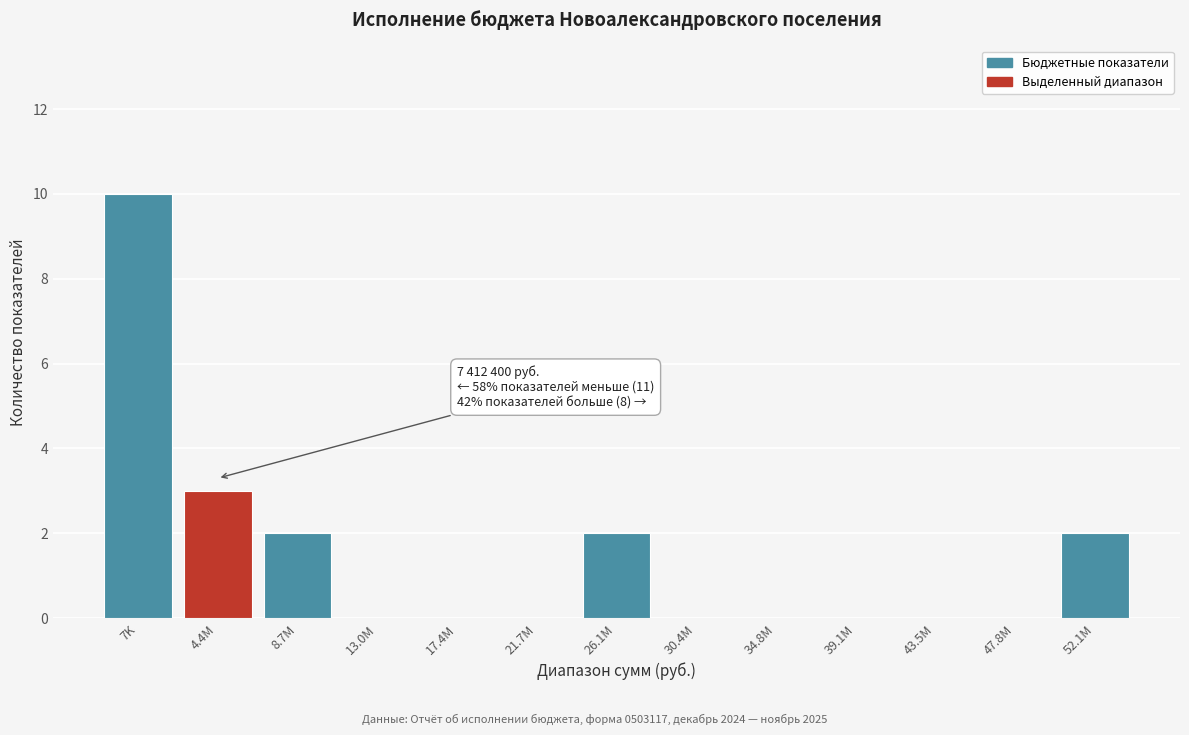

Reading left to right, list all the values displayed in this chart.

7K=10	4.4M=3	8.7M=2	13.0M=0	17.4M=0	21.7M=0	26.1M=2	30.4M=0	34.8M=0	39.1M=0	43.5M=0	47.8M=0	52.1M=2